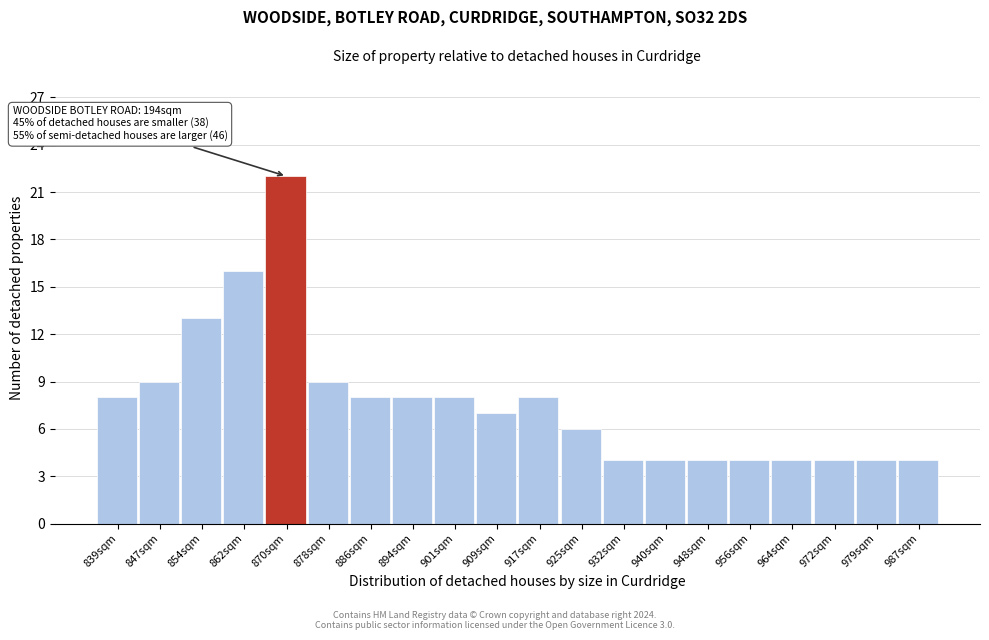

Reading left to right, transcribe all the data shown in this chart.

839sqm=8	847sqm=9	854sqm=13	862sqm=16	870sqm=22	878sqm=9	886sqm=8	894sqm=8	901sqm=8	909sqm=7	917sqm=8	925sqm=6	932sqm=4	940sqm=4	948sqm=4	956sqm=4	964sqm=4	972sqm=4	979sqm=4	987sqm=4